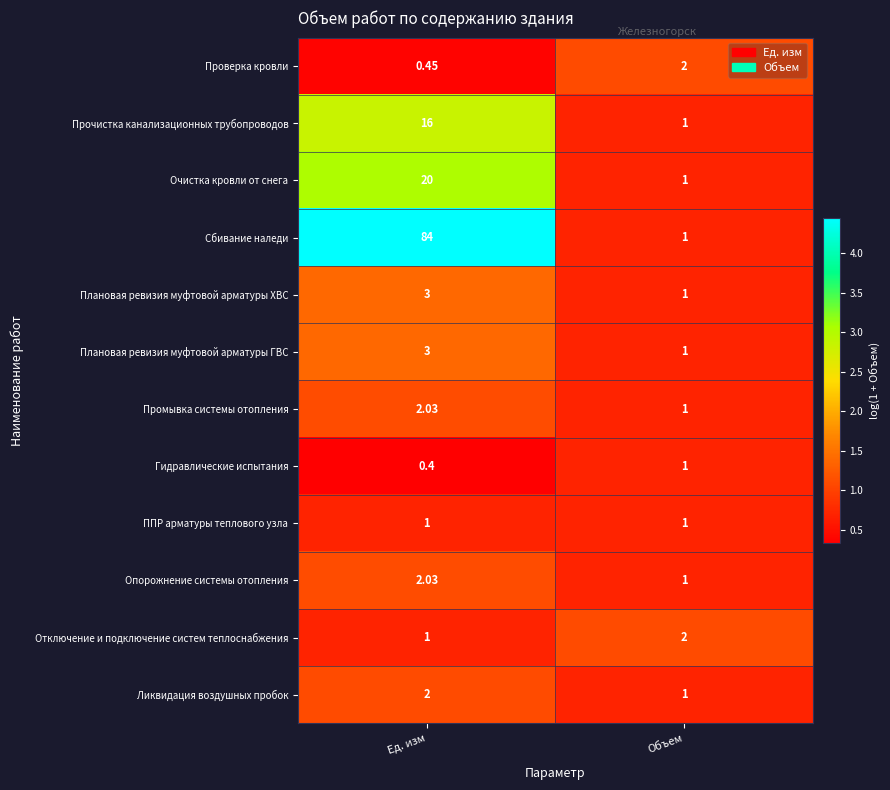

What is the difference between the highest and lowest values at Ед. изм?

83.6